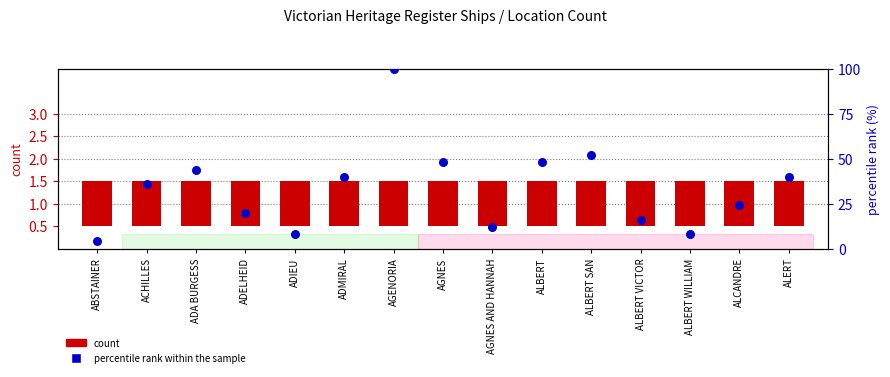

Which series has the largest Y range (max minus min)?

percentile rank within the sample